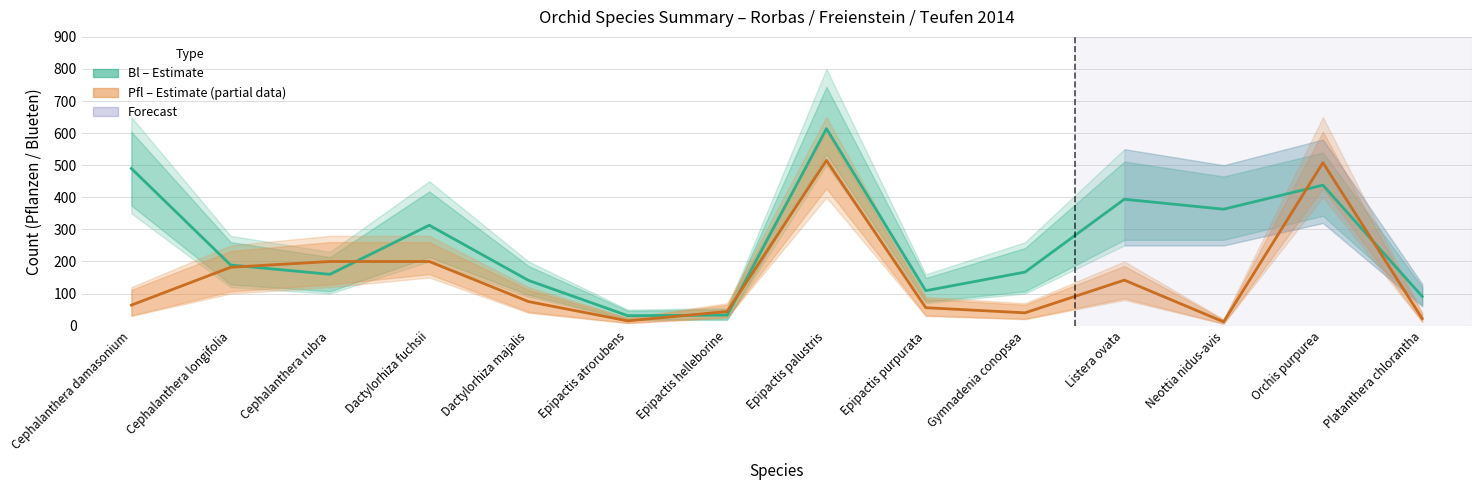

The value of Bl (Blueten) at Cephalanthera longifolia is 69. True or false?

False